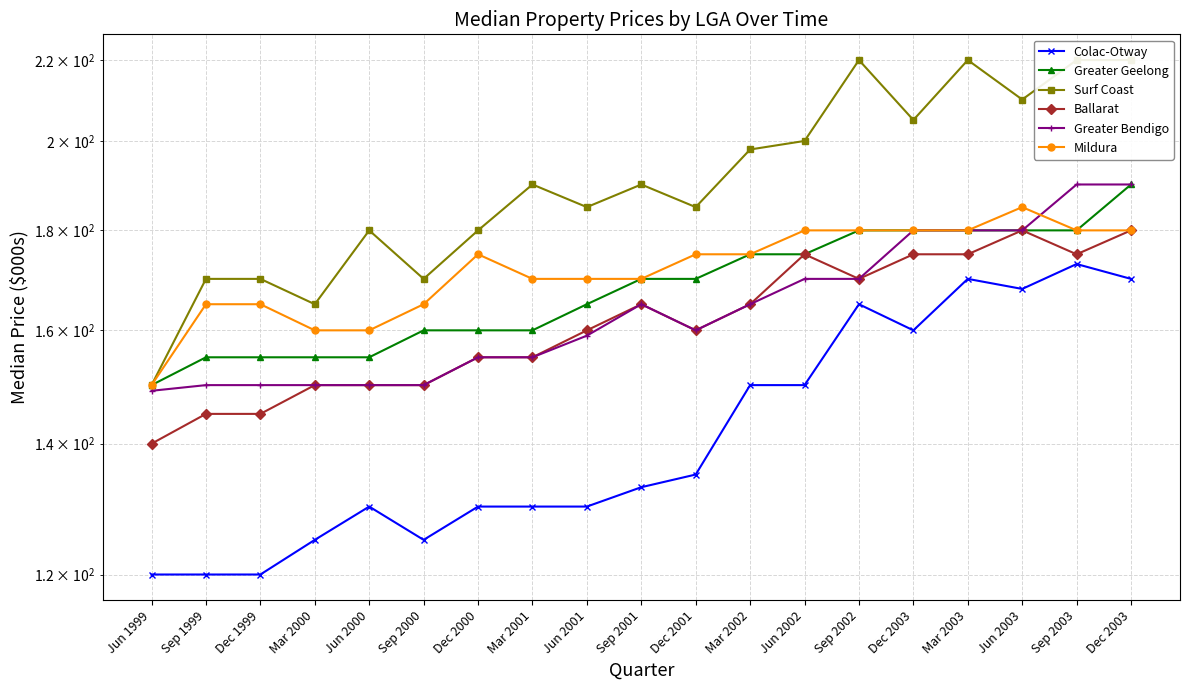

At which category does Surf Coast reach its first local peak?

Jun 2000